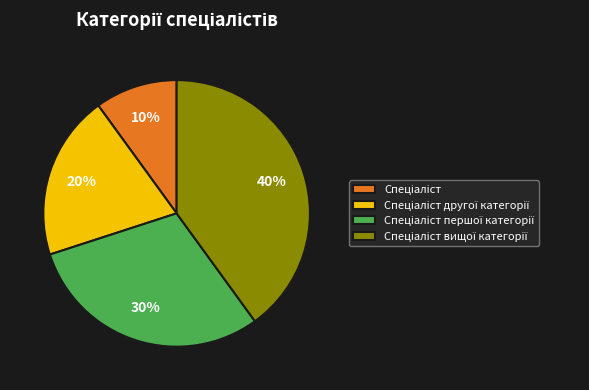

Count the number of slices in the pie.

4